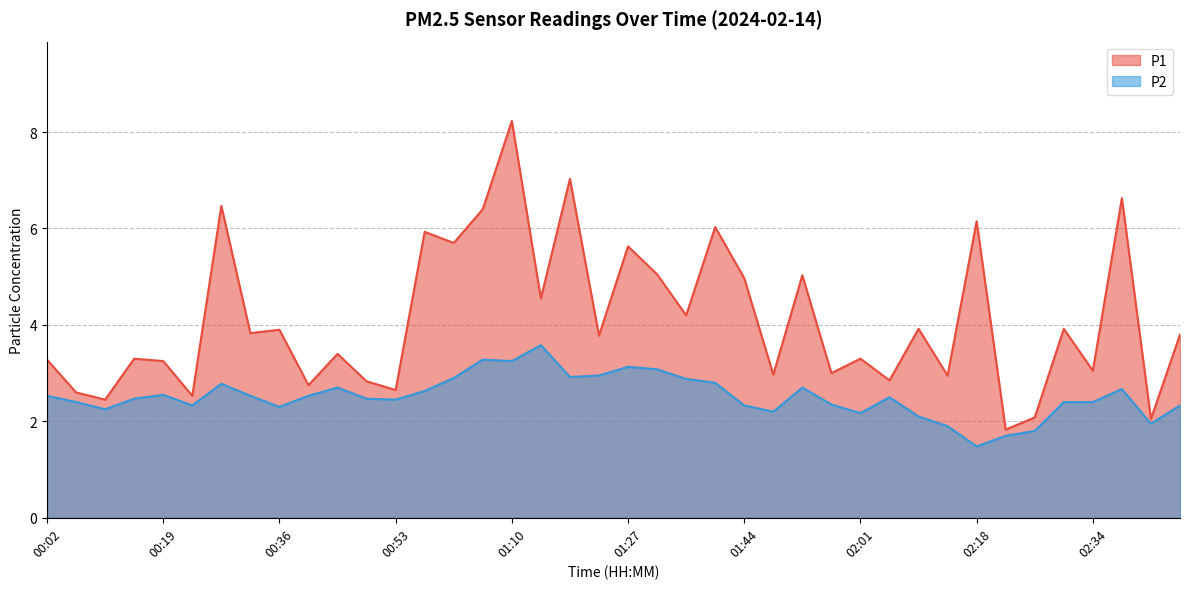

Rank the series by their average value, from highest to lowest.

P1, P2